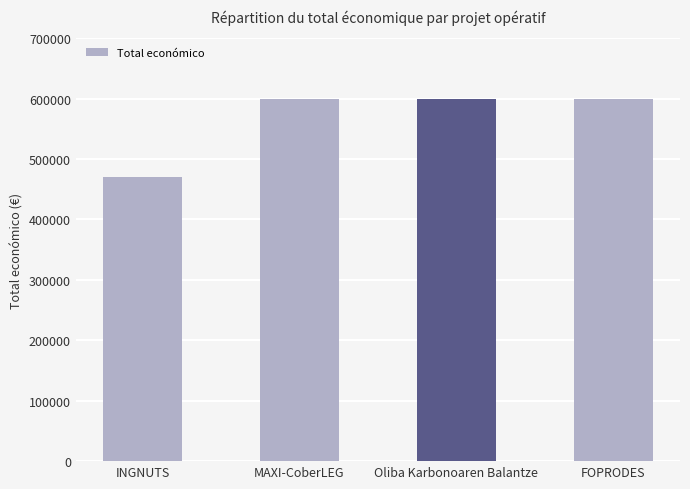

What is the maximum value shown in the chart?

599992